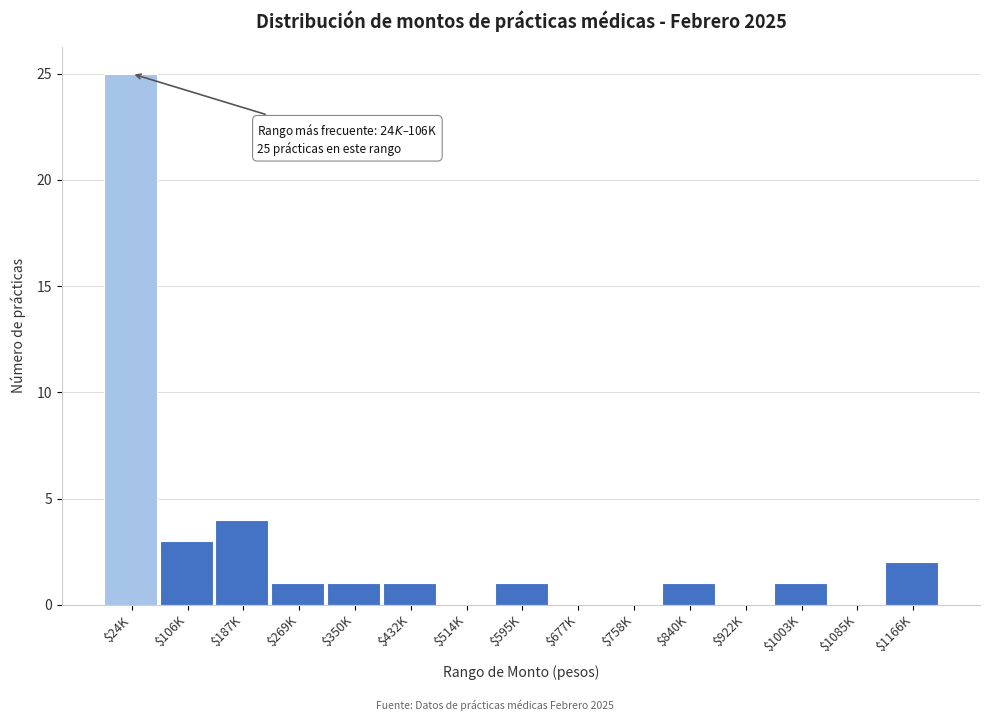

Where is the data nearest to the value 12?

$187K